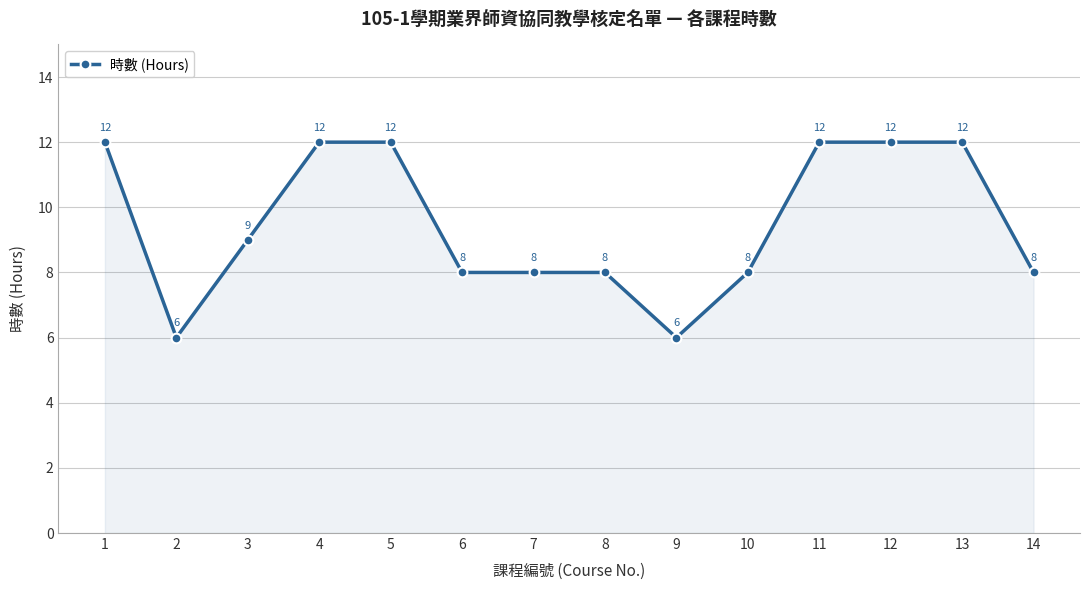

How many data points are less than 9?

7